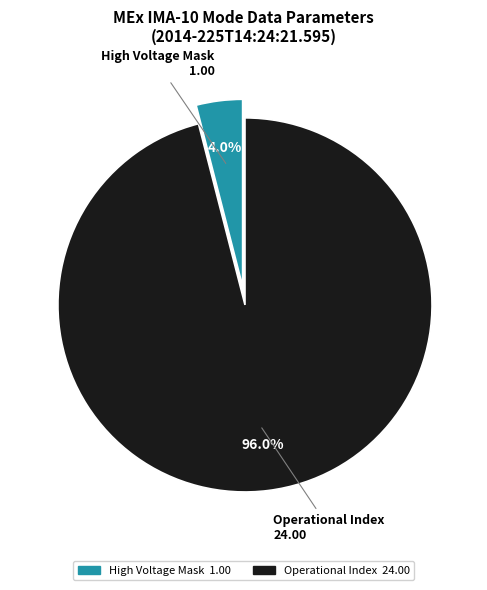

Is there any slice that represents more than half of the pie?

Yes